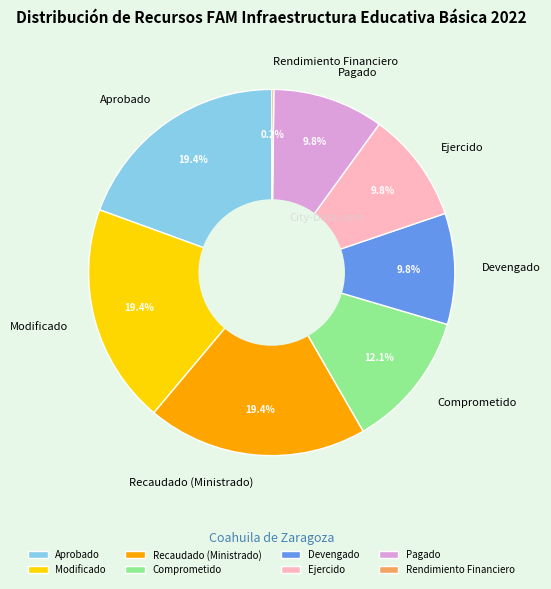

To the nearest percent, what is the difference between the largest and smallest slice percentages?

19%